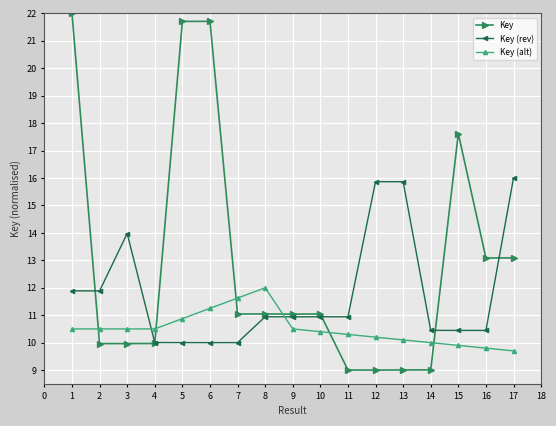

Rank the series by their maximum value, from highest to lowest.

Key, Key (rev), Key (alt)